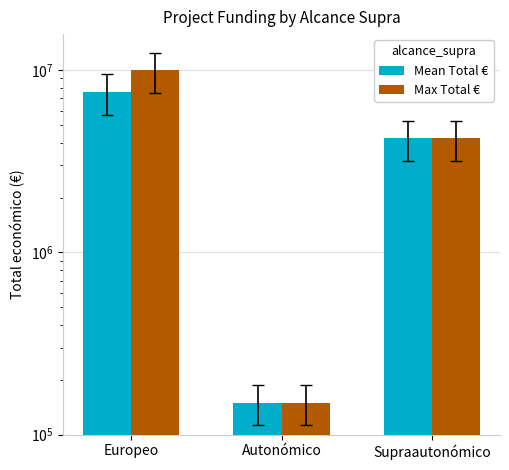

Which series changed the most between Europeo and Autonómico?

Max Total €